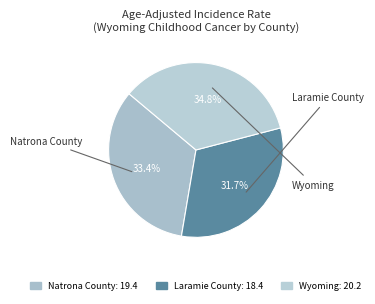

Which has a higher value, Natrona County or Laramie County?

Natrona County